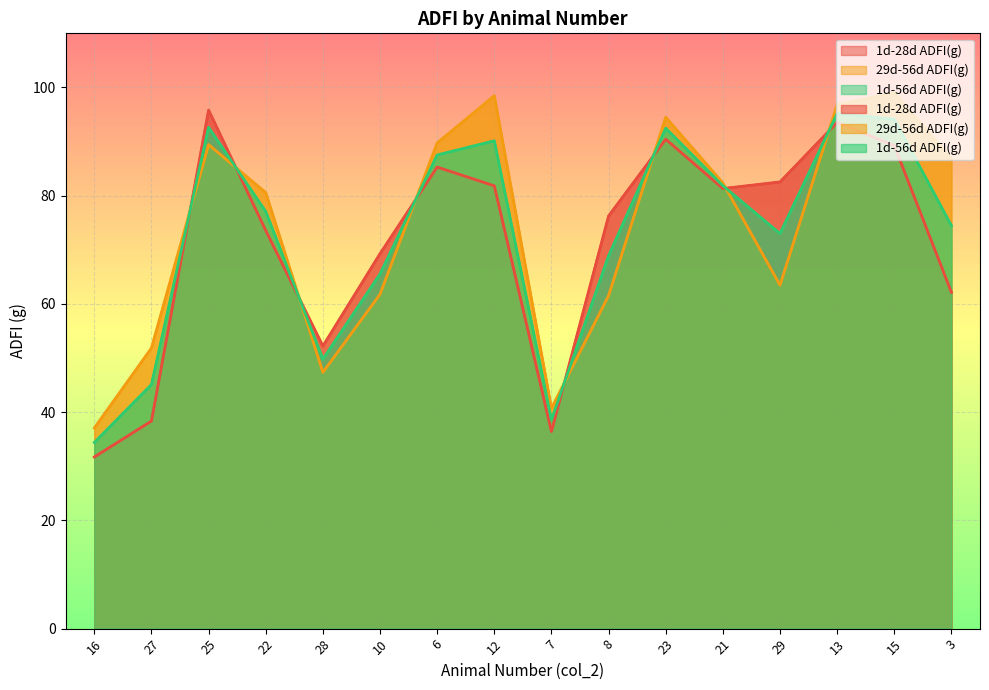

True or false: 1d-56d ADFI(g) and 1d-28d ADFI(g) cross at least once.

True